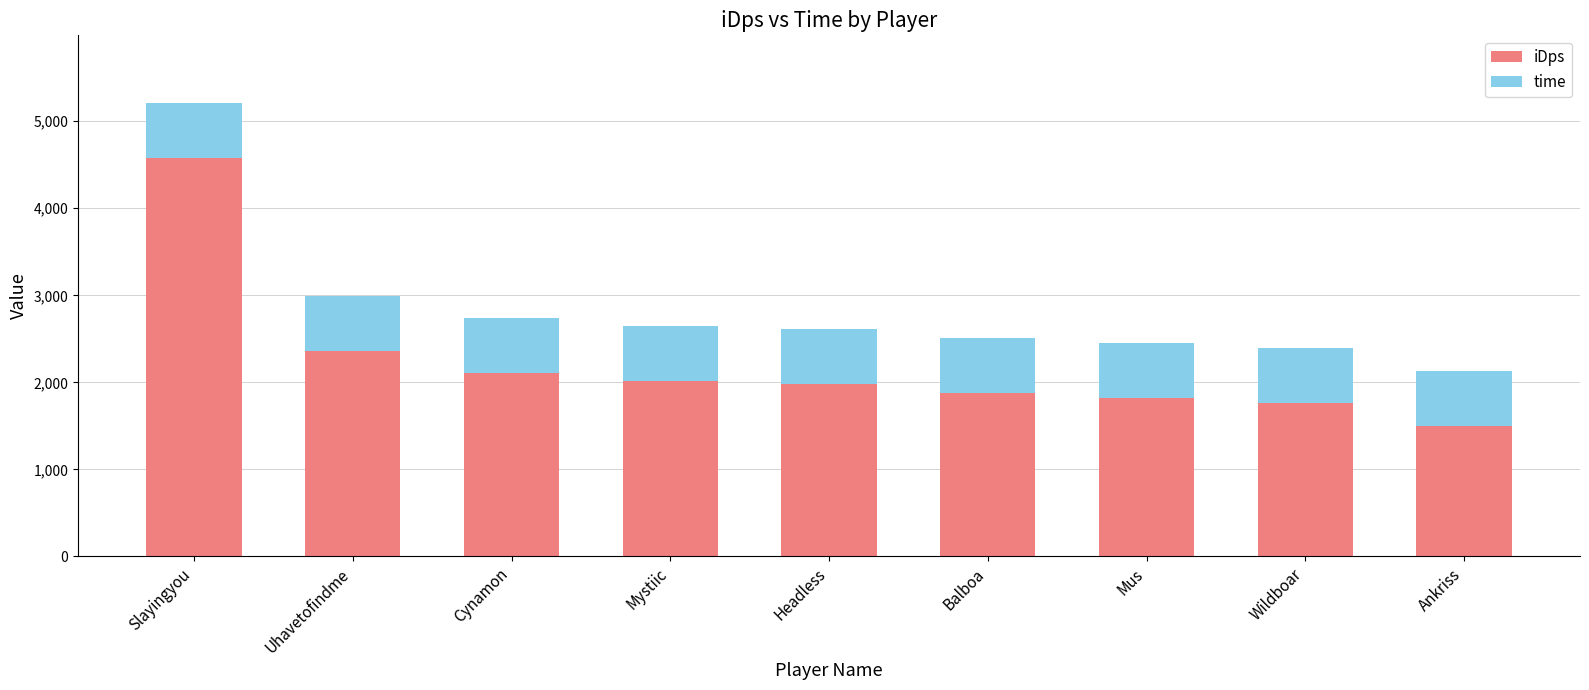

What is the difference between the iDps values at Slayingyou and Wildboar?

2811.1